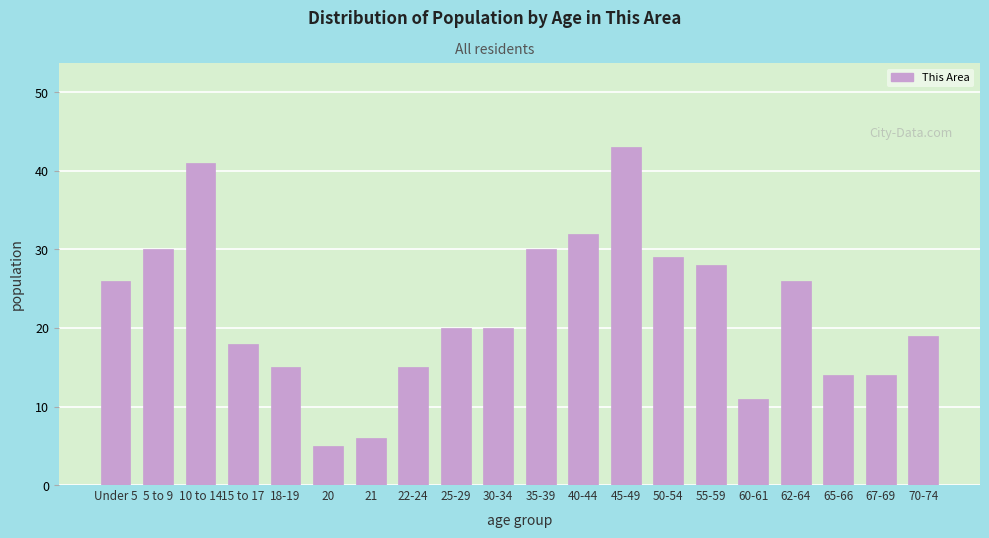

Reading left to right, list all the values displayed in this chart.

26	30	41	18	15	5	6	15	20	20	30	32	43	29	28	11	26	14	14	19